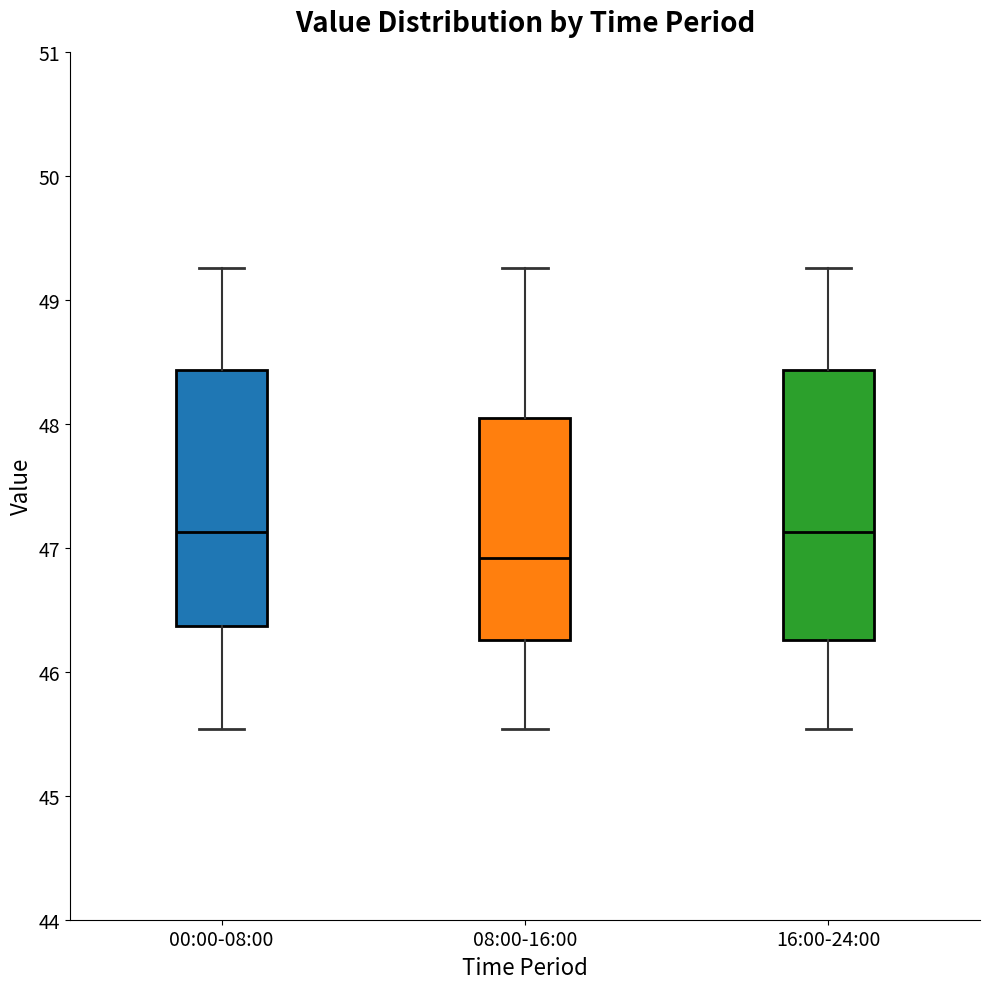

Reading left to right, read every box against the y-axis: the position of its median line, the range the box covers, and the ends of its whiskers. The values are not printed on the chart, so give them approximately, as read against the axis.

00:00-08:00: median 47.1, box 46.4 to 48.4, whiskers 45.5 to 49.3
08:00-16:00: median 46.9, box 46.3 to 48.0, whiskers 45.5 to 49.3
16:00-24:00: median 47.1, box 46.3 to 48.4, whiskers 45.5 to 49.3